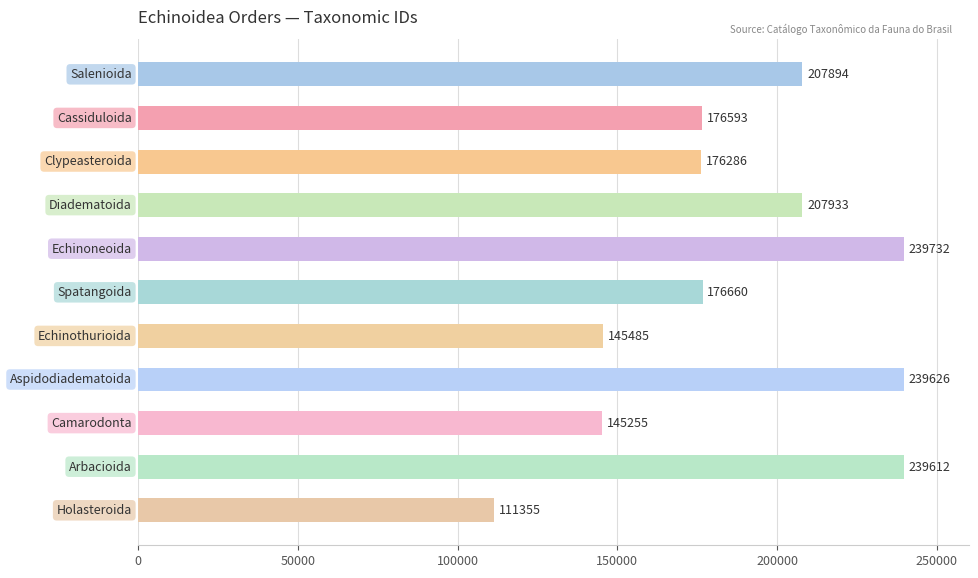

What is the smallest value displayed?

111355